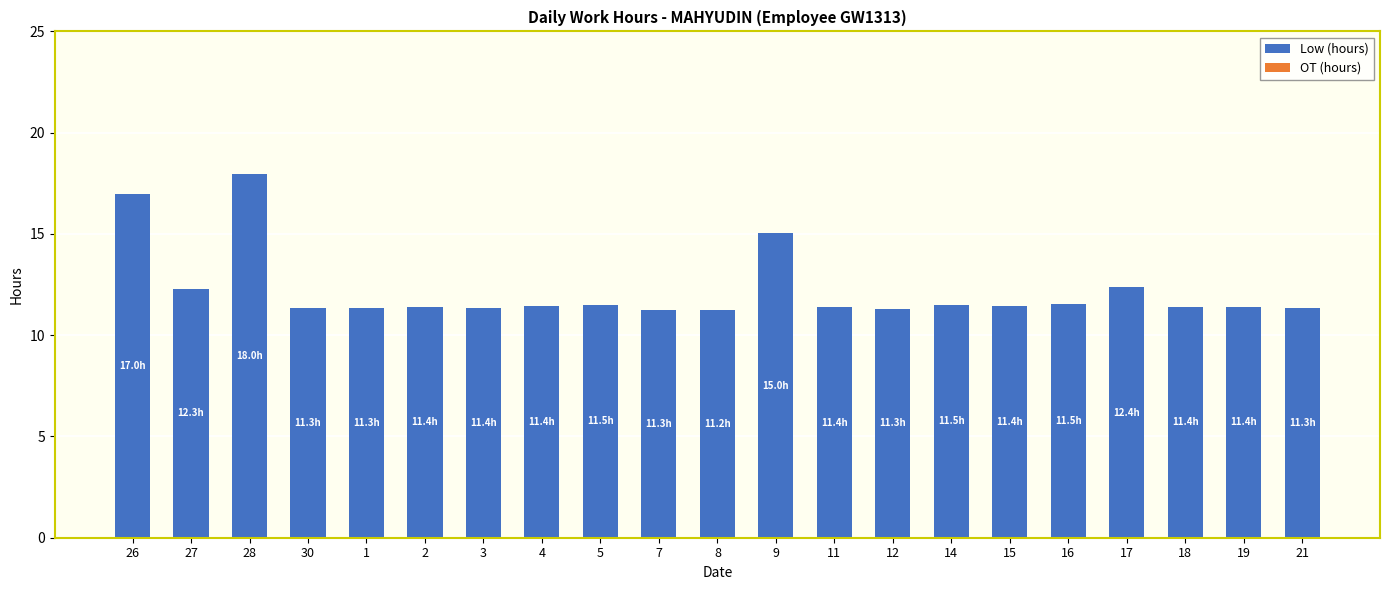

At which category does the chart reach its peak across all series?

28